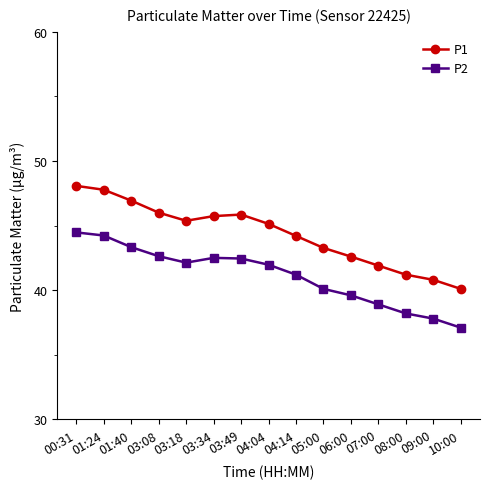

What is the difference between the highest and lowest values at 03:18?

3.2